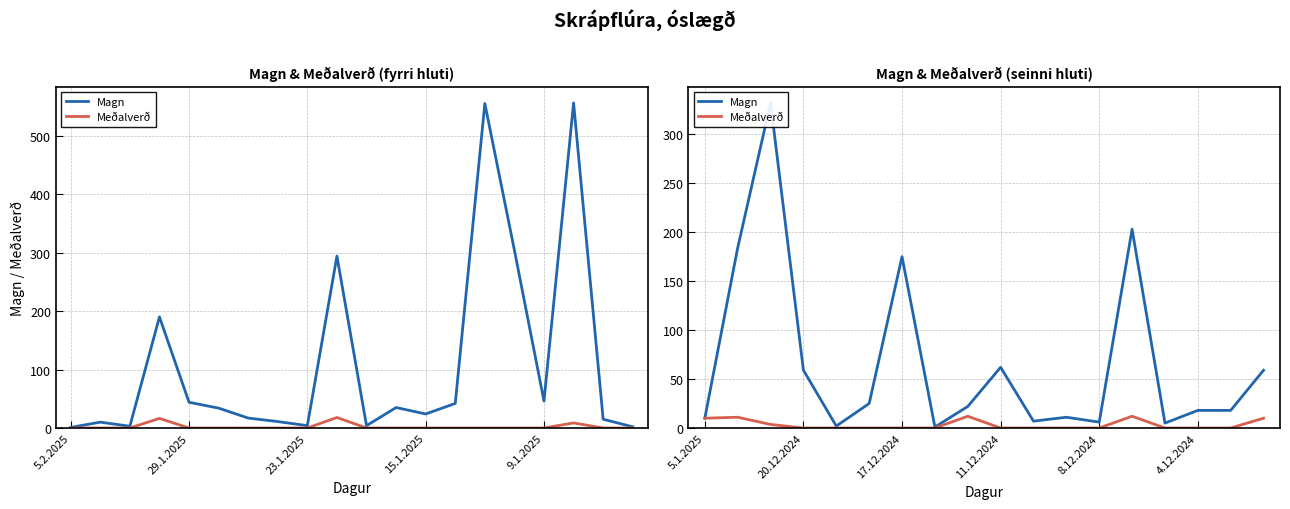

How many lines are shown in the chart?

2